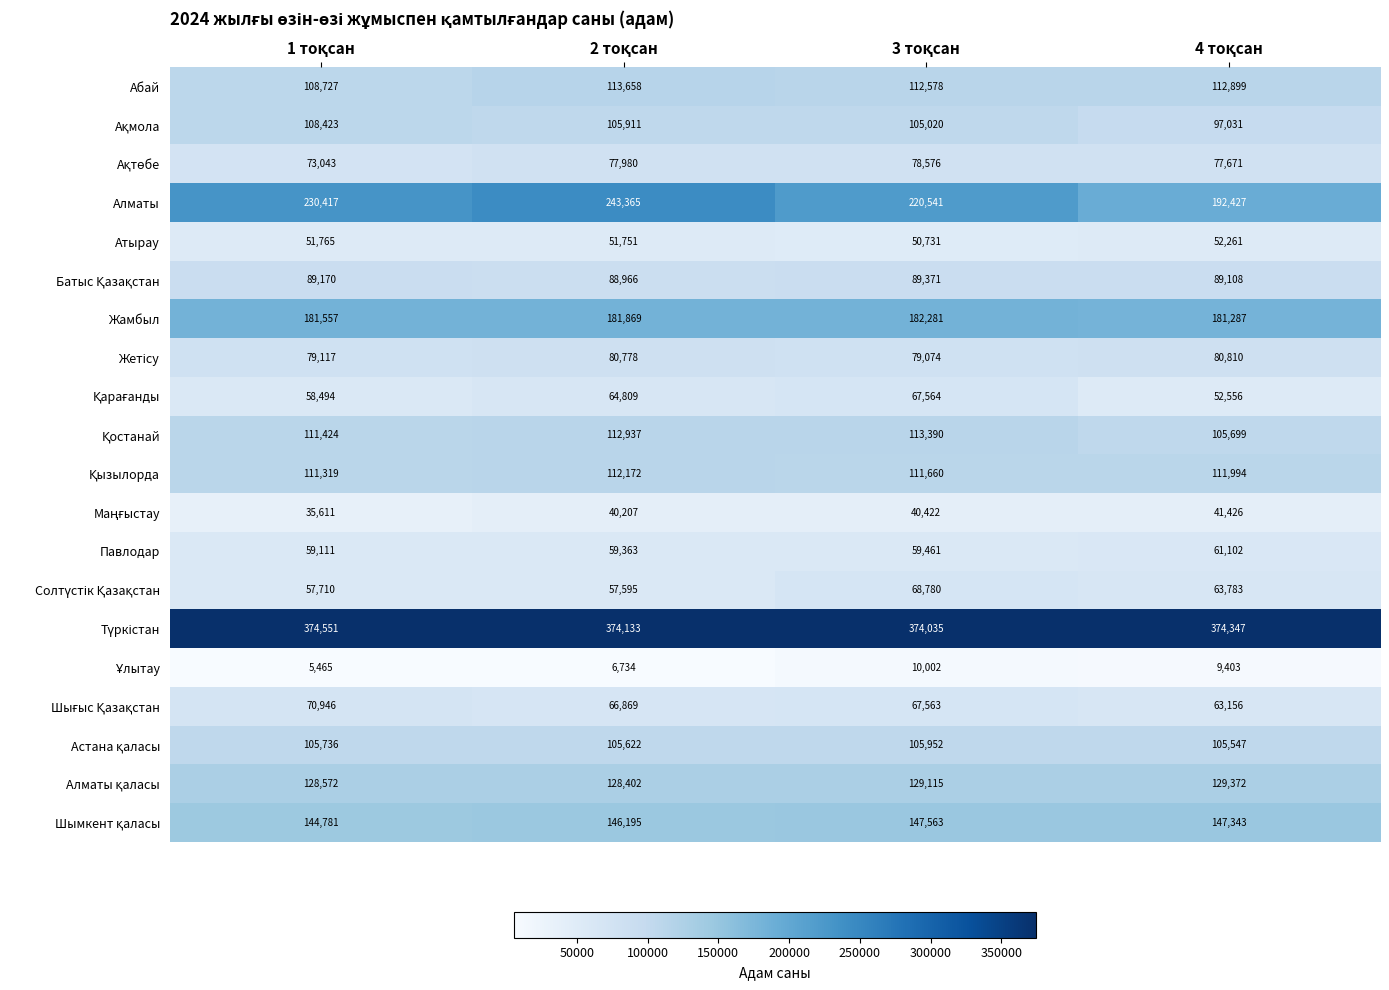

Which series has the widest spread of values?

Алматы